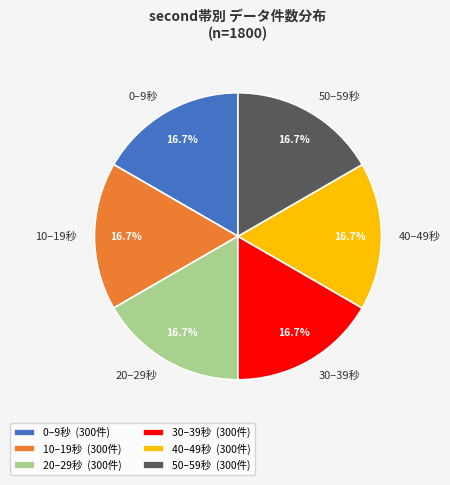

Does 30–39秒 represent more than half of the total?

No